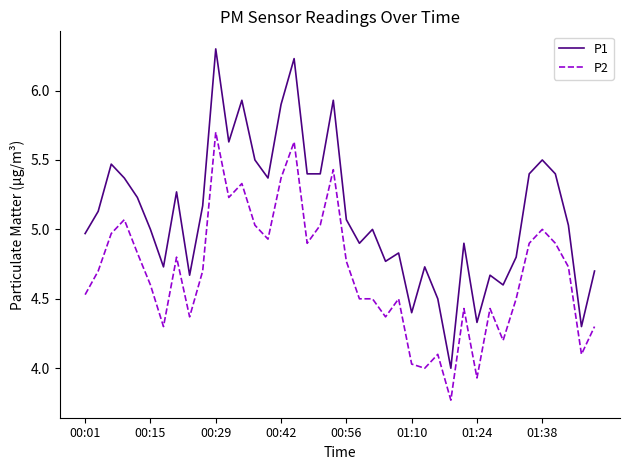

What is the sum of all P2 values?

187.4